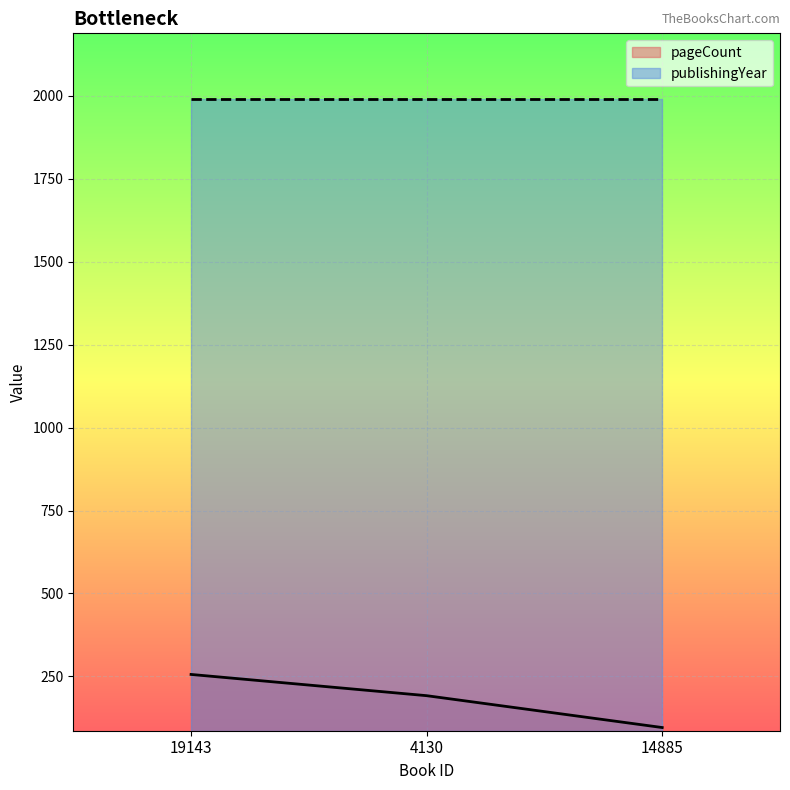

What is the total value across all series at 14885?

2085